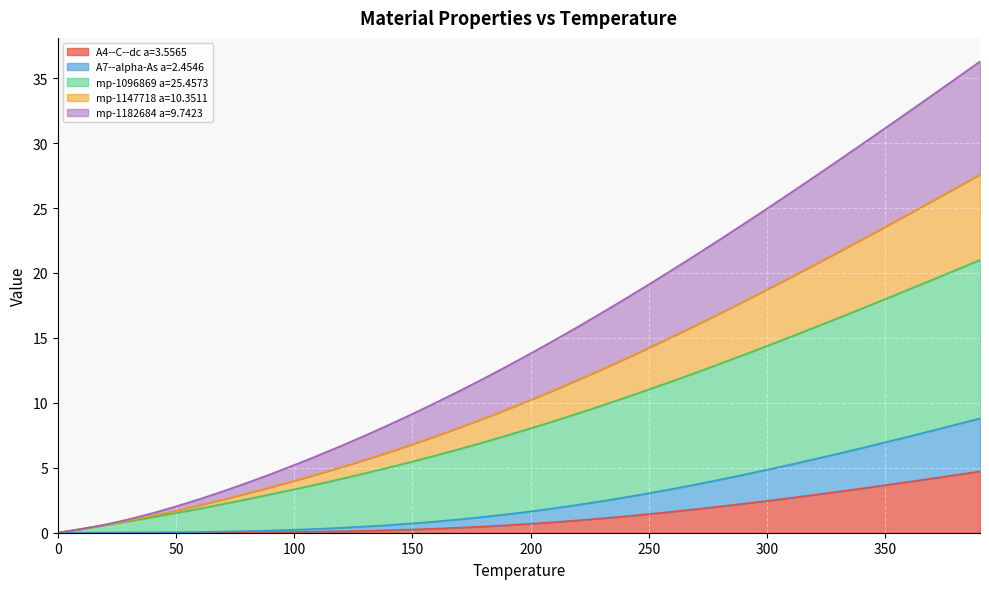

Where does the A7--alpha-As a=2.4546 series first go above 1?

170